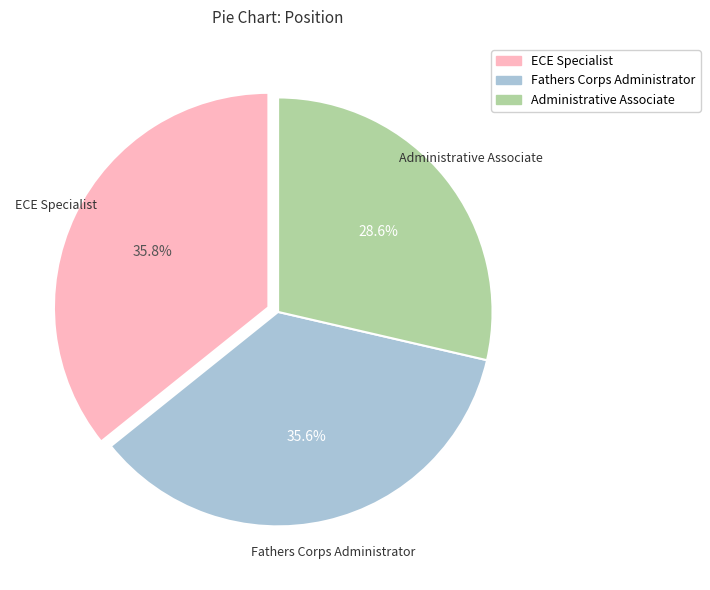

Count the number of slices in the pie.

3